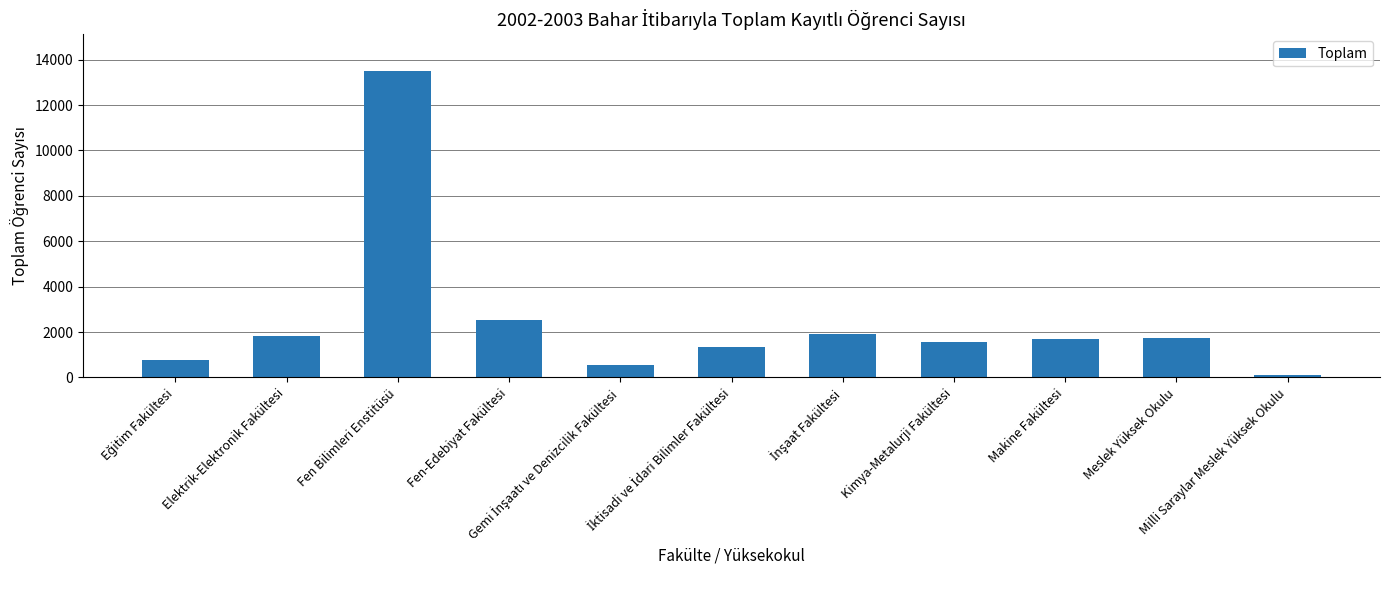

What is the difference between the second highest and minimum values?

2421